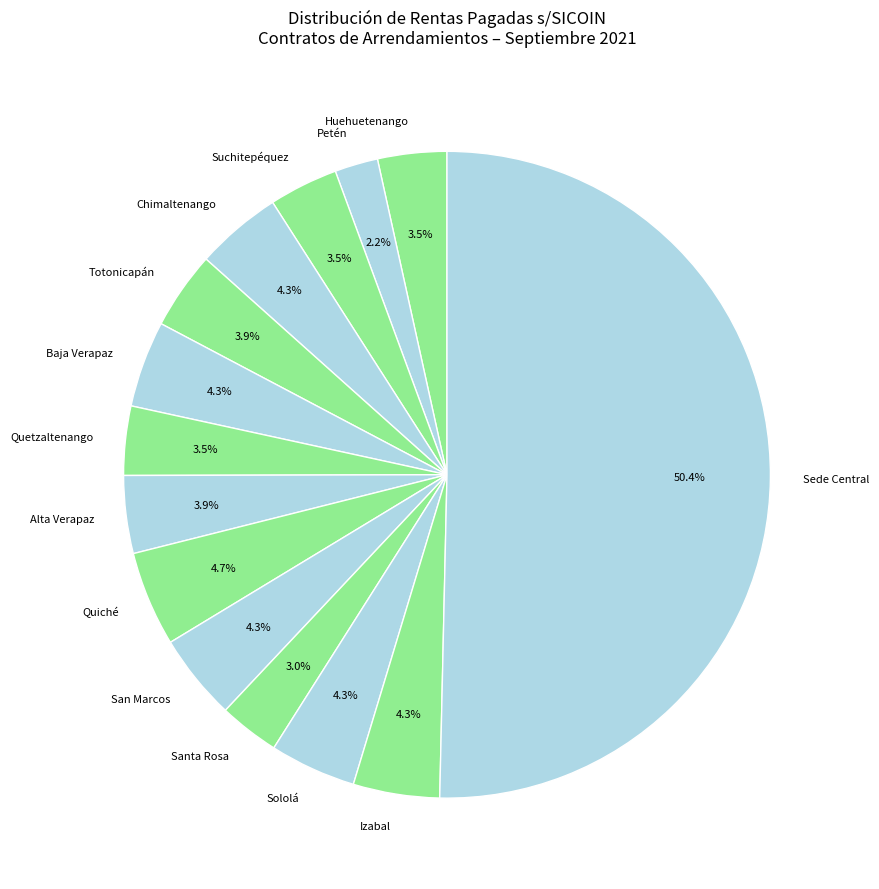

What is the ratio of the value at Petén to the value at Izabal?

0.5